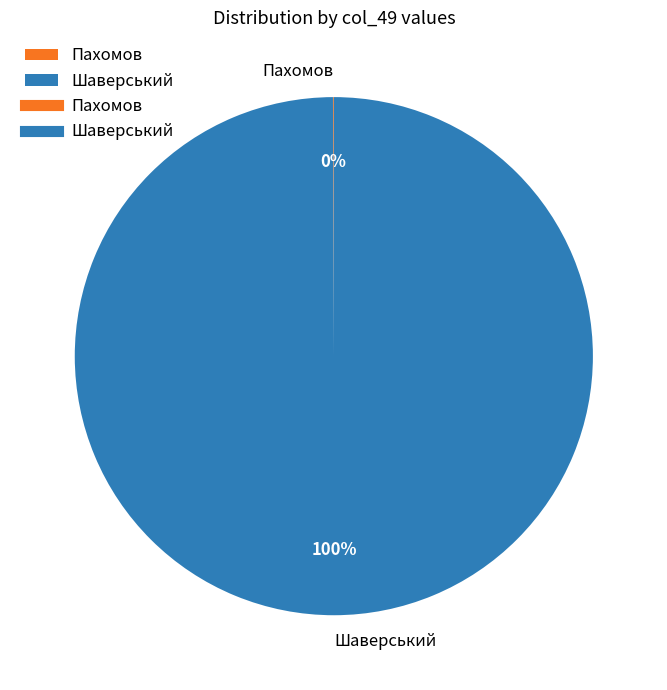

Which category has the biggest portion of the pie?

Шаверський